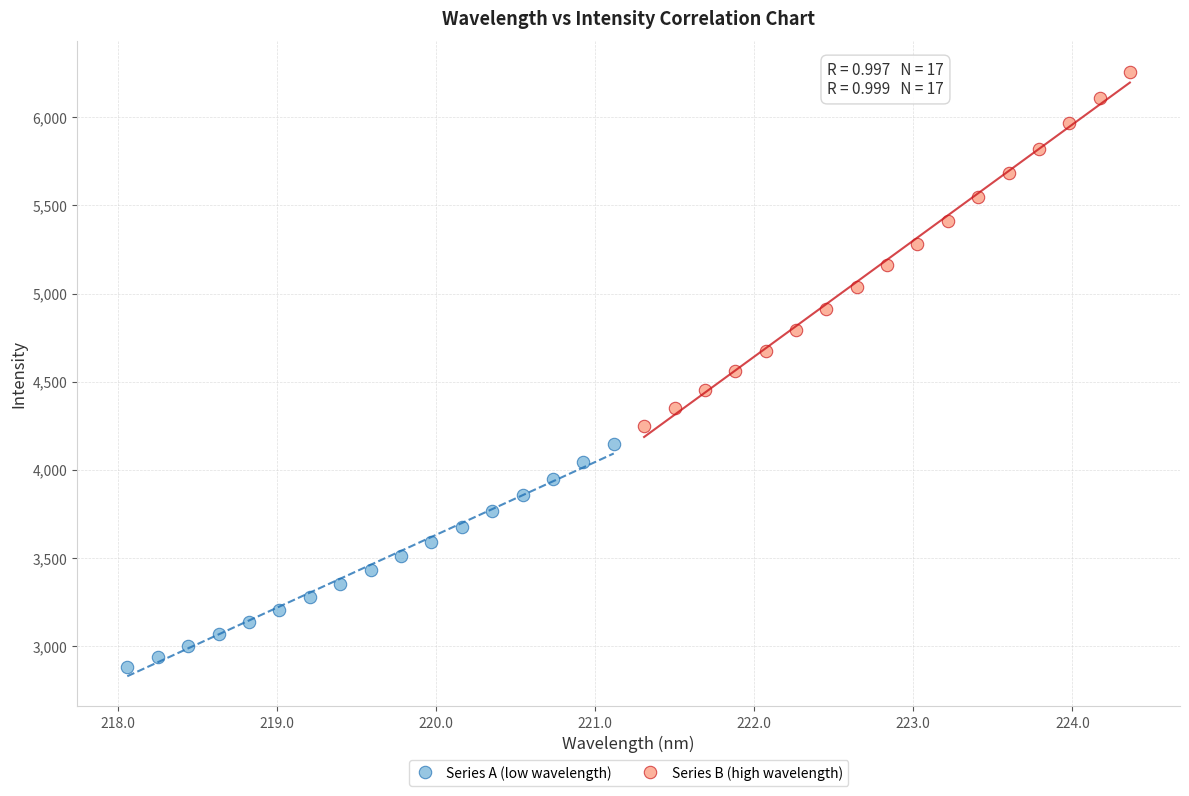

Which series contains the highest Y value?

Series B (high wavelength)